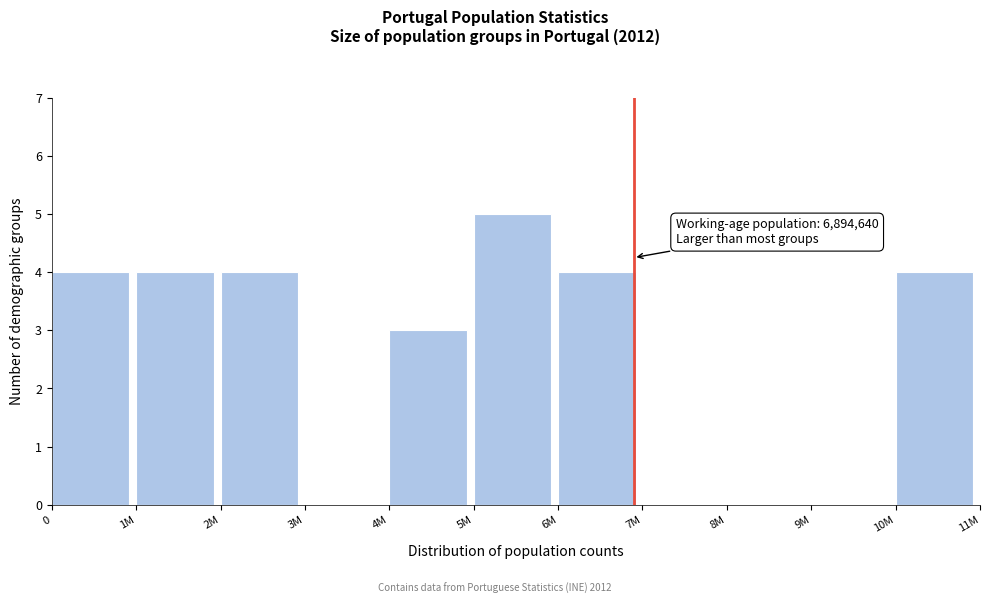

Reading left to right, extract all data points from this chart.

0=4	1M=4	2M=4	3M=0	4M=3	5M=5	6M=4	7M=0	8M=0	9M=0	10M=4